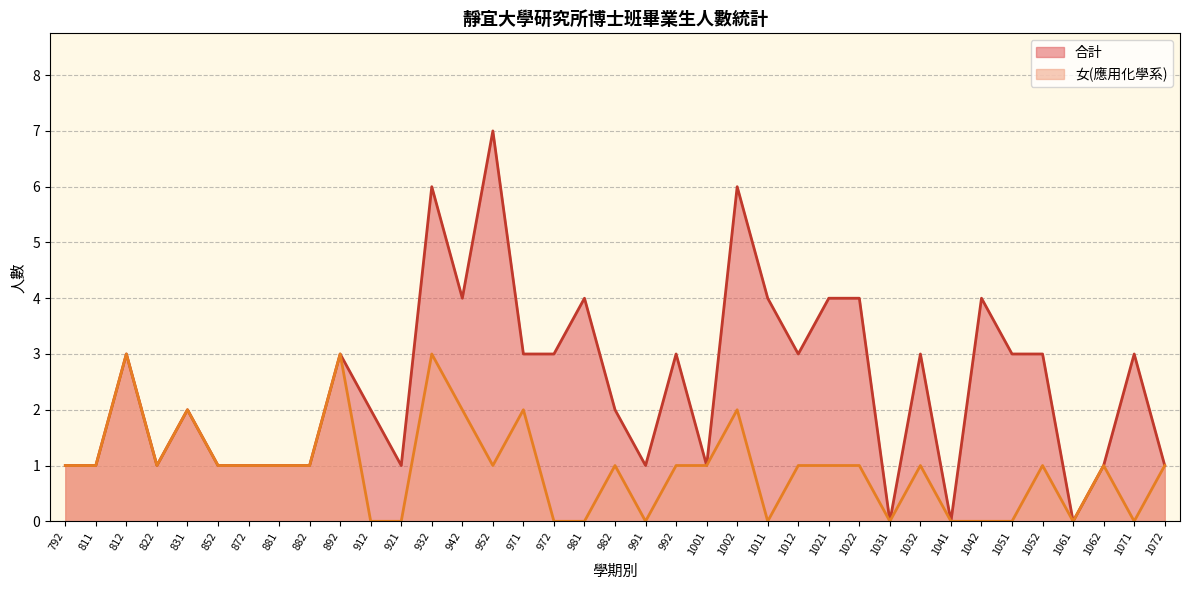

Rank the series by their maximum value, from highest to lowest.

合計, 女(應用化學系)